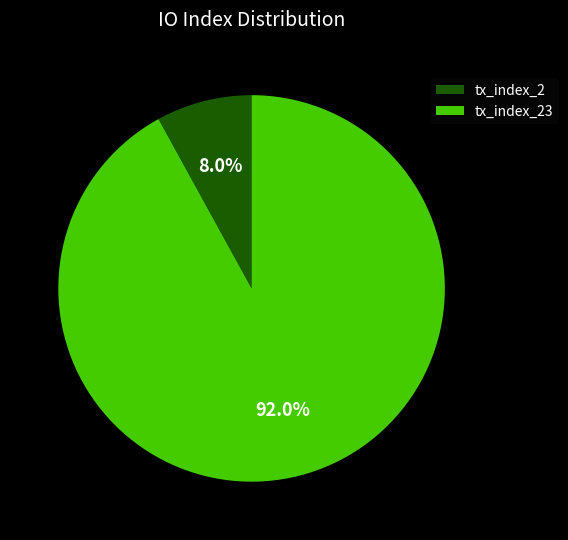

What is the smallest slice in the pie chart?

tx_index_2